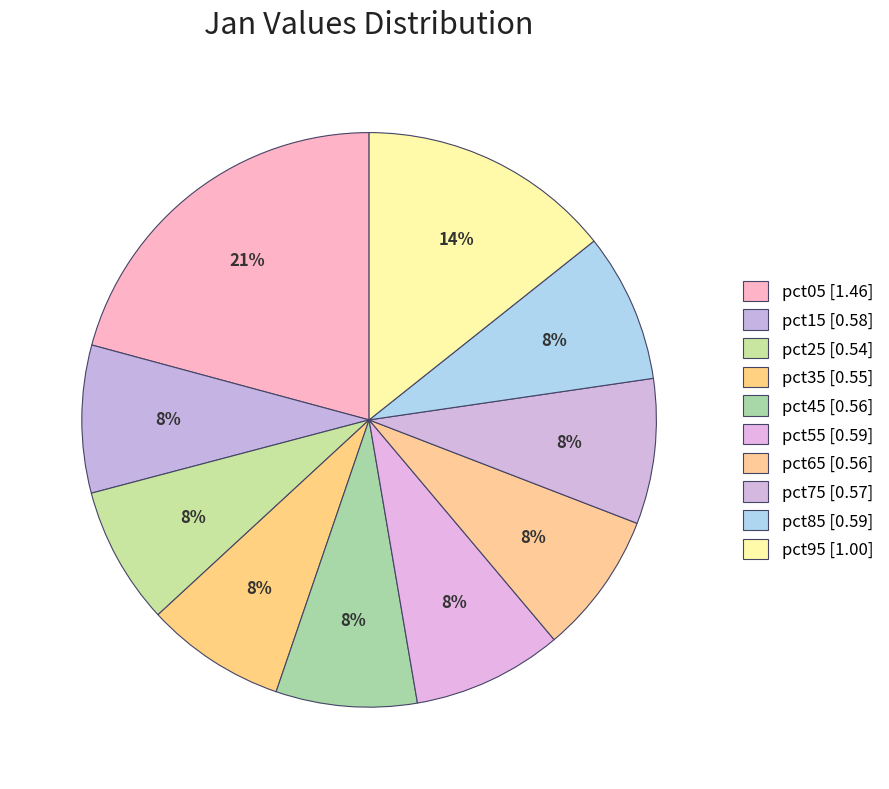

Rank the categories by value from lowest to highest.

pct25, pct35, pct45, pct65, pct75, pct15, pct85, pct55, pct95, pct05